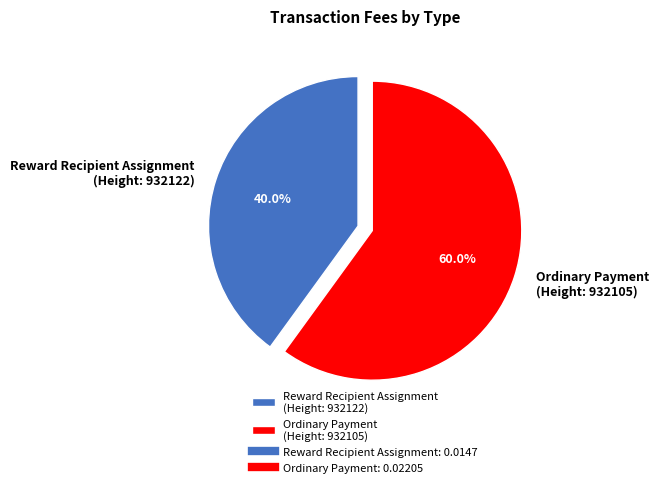

Is there any slice that represents more than half of the pie?

Yes